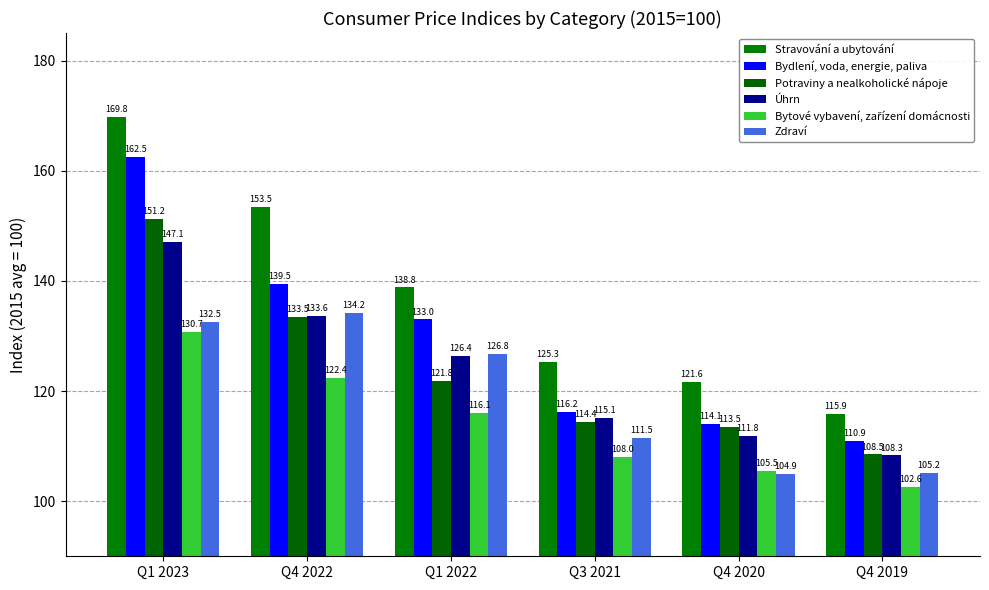

How many series are shown in this chart?

6